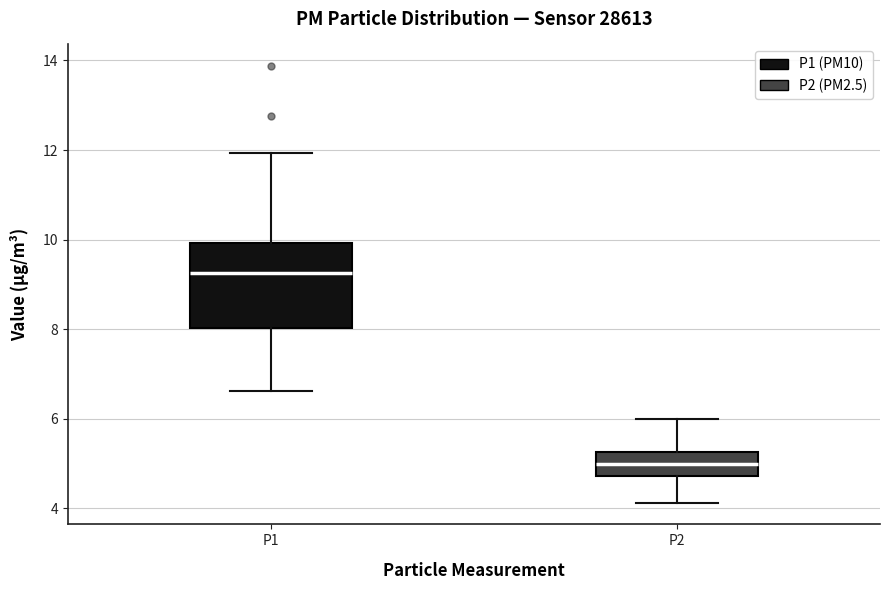

Which box's median line is the lowest?

P2